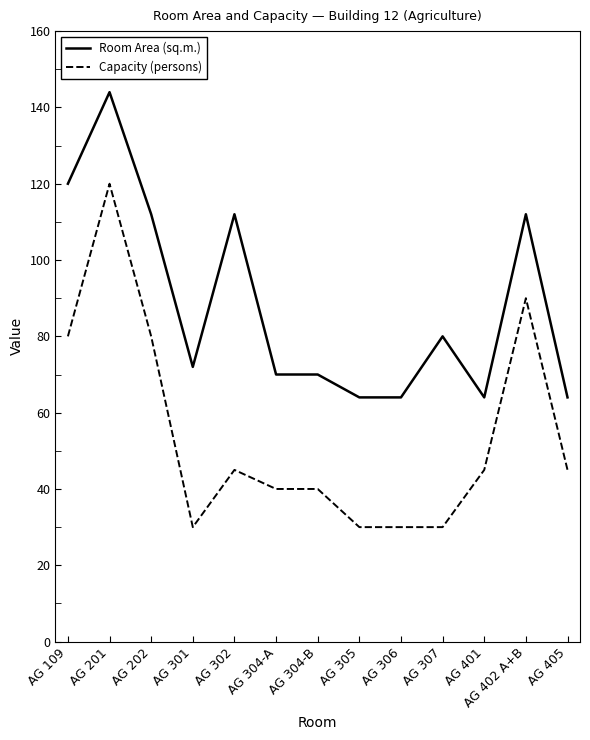

The Capacity (persons) series shows 30 at AG 305. True or false?

True